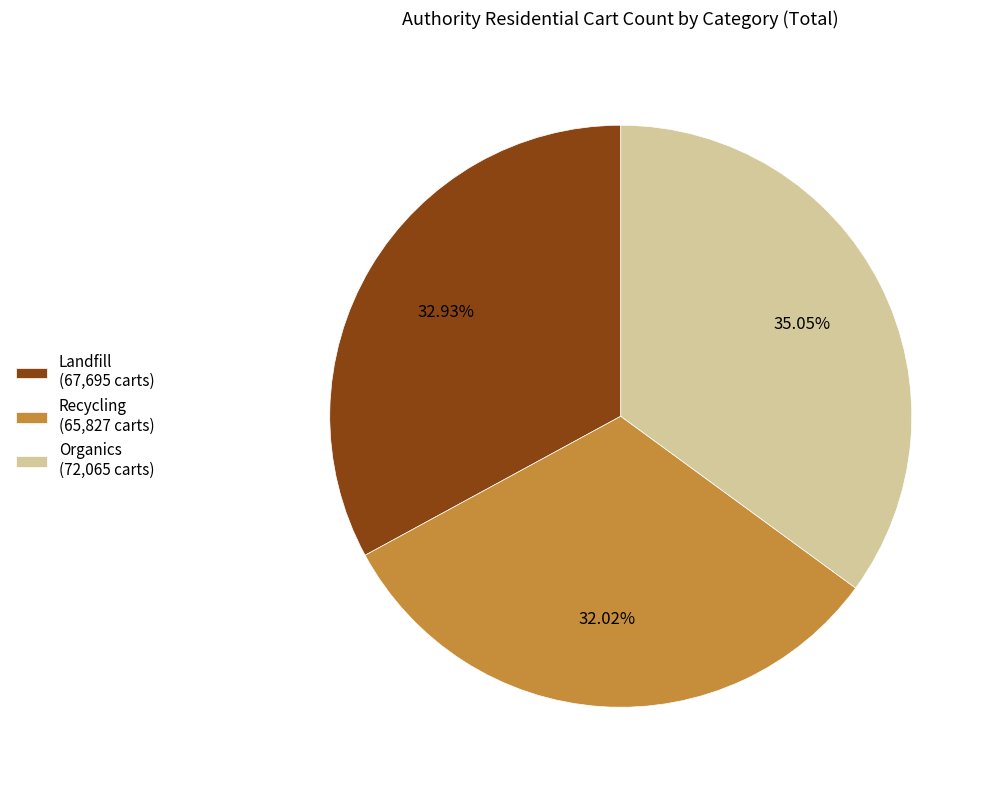

Do Organics and Landfill together represent more than half of the pie?

Yes